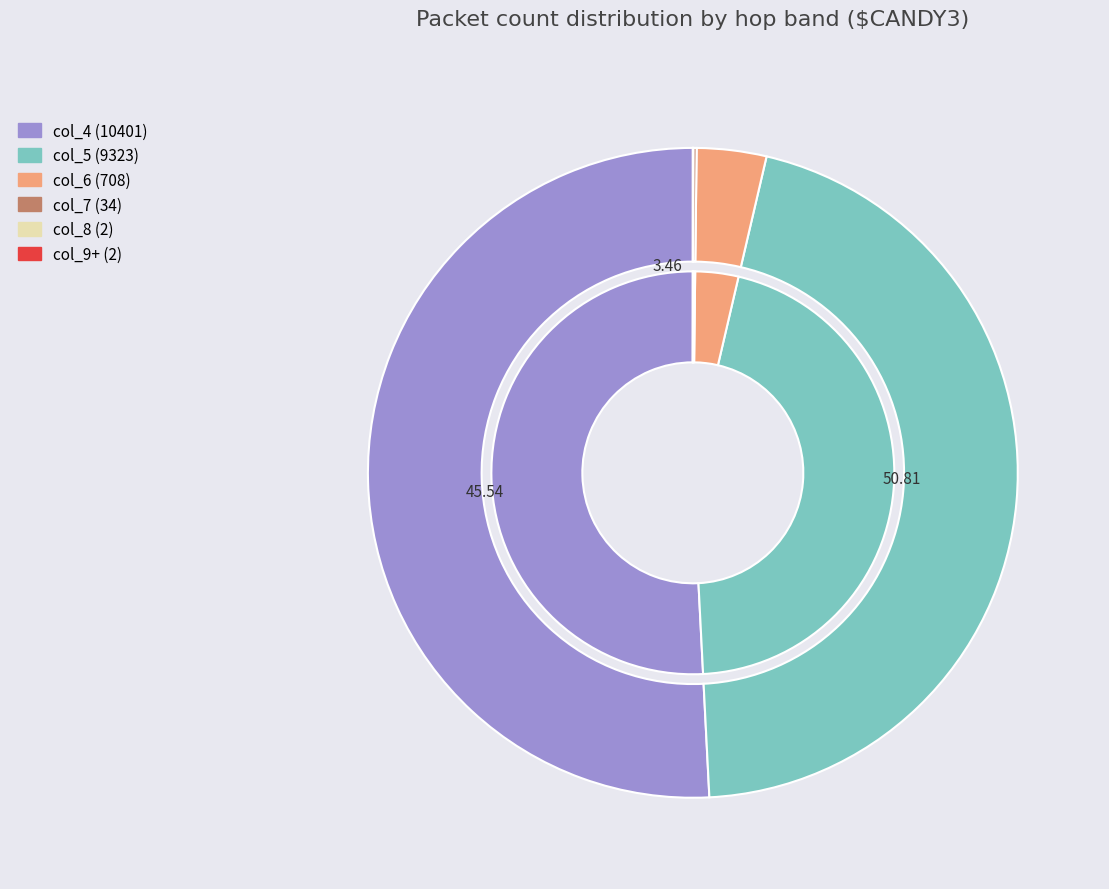

Is it true that 0 is 51% of the pie?

True